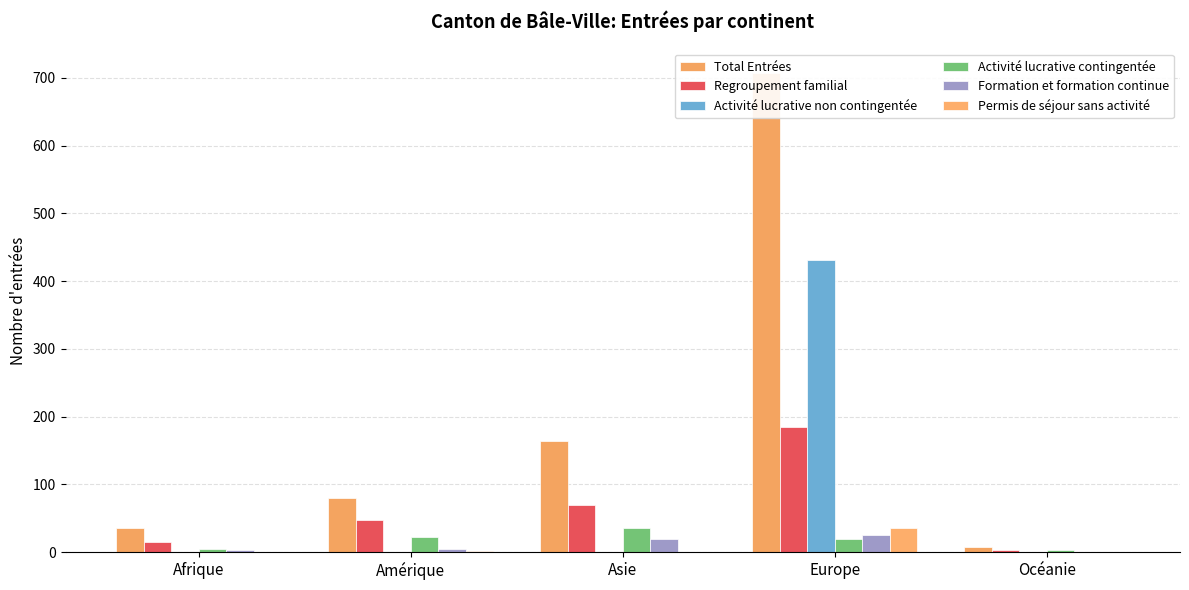

How many bars are there in total?

30